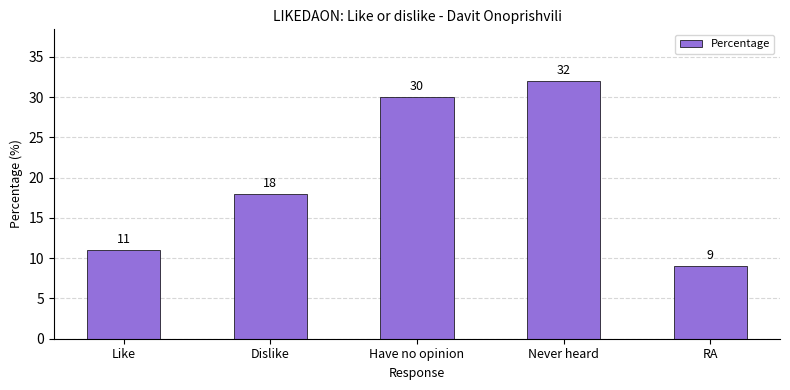

Rank the categories by value from lowest to highest.

RA, Like, Dislike, Have no opinion, Never heard